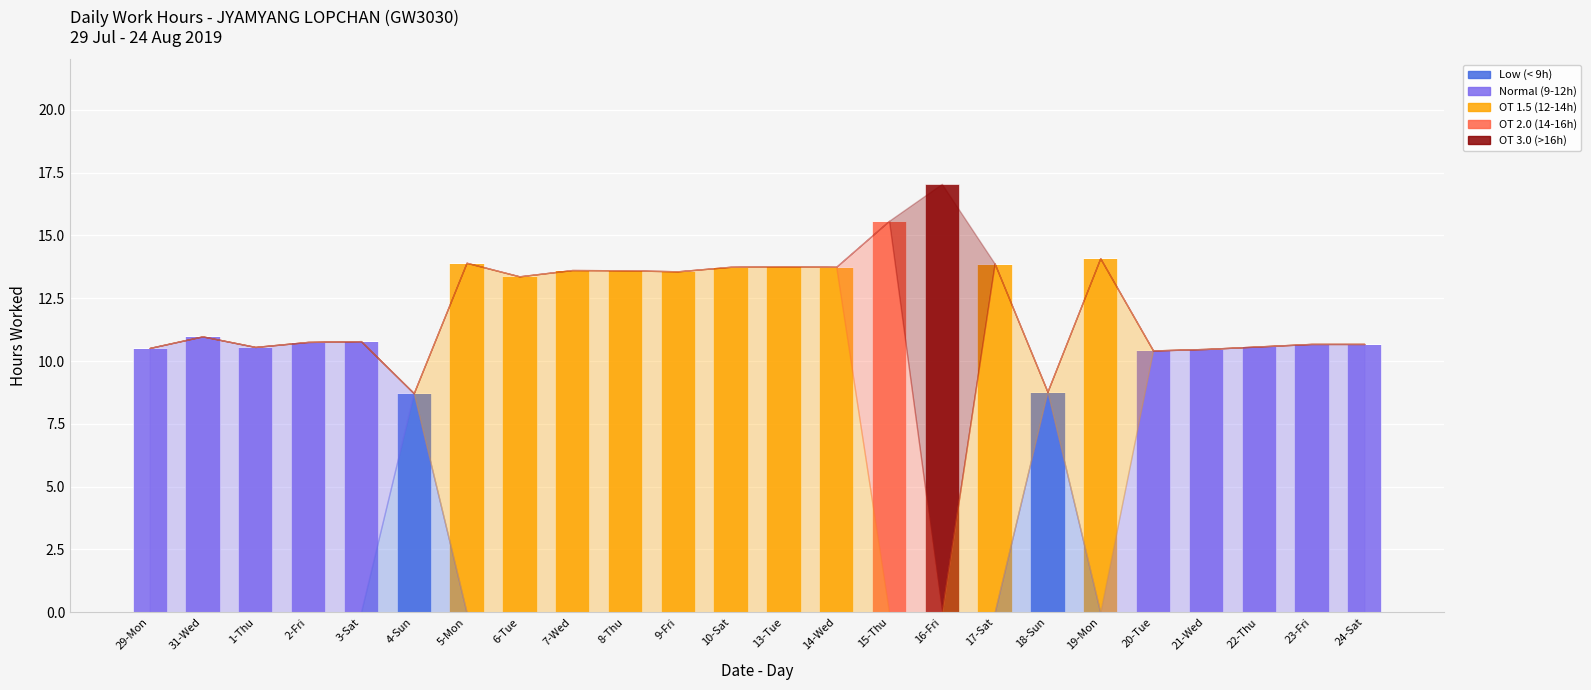

What is the total value across all series at 3-Sat?

10.8